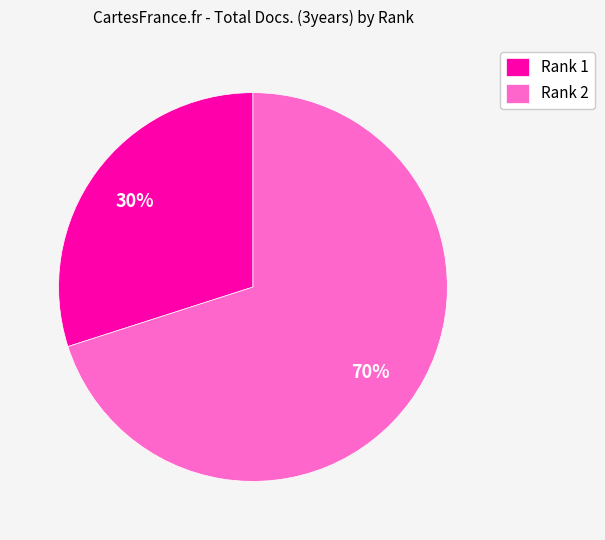

Which slice is the largest?

Rank 2